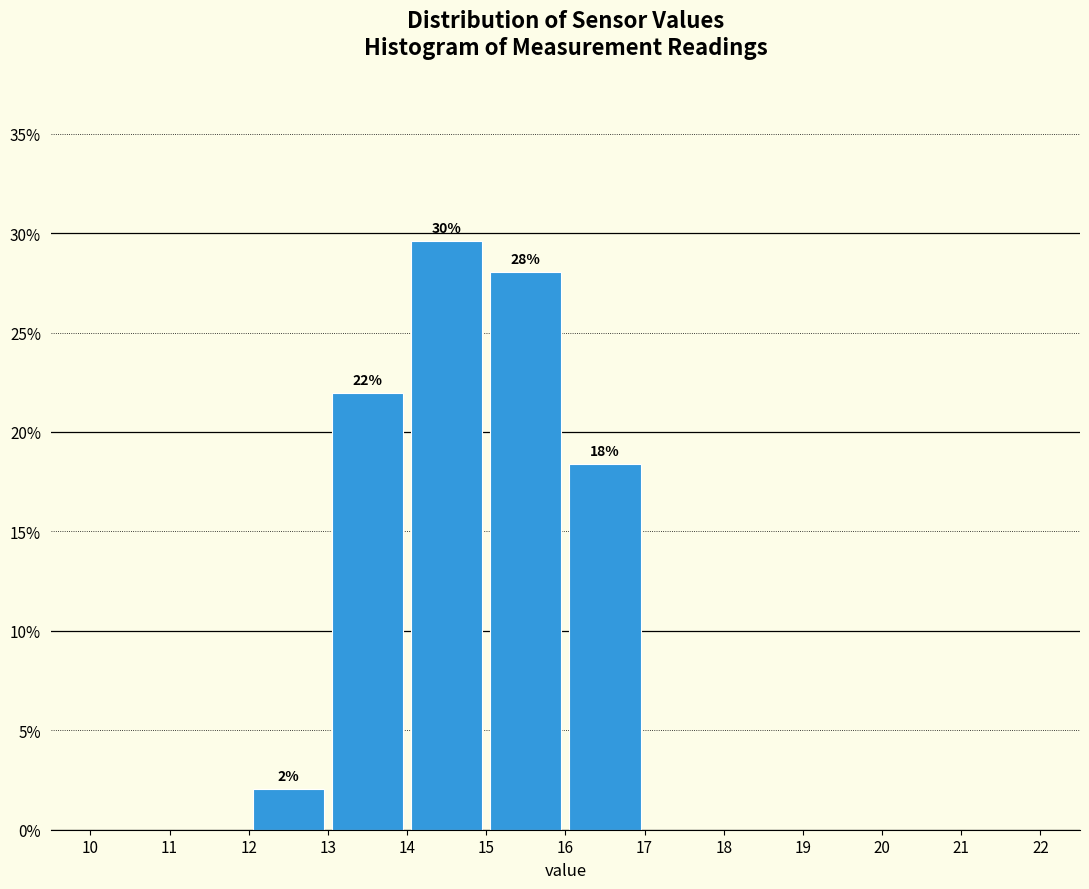

Over which range of the x-axis is the bar tallest?

14 to 15